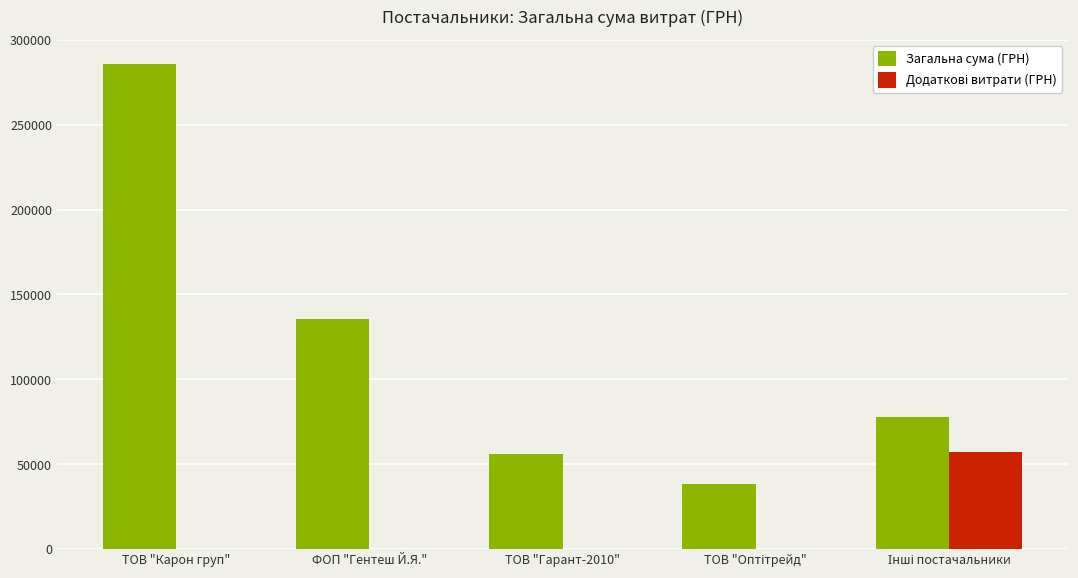

Where is Загальна сума (ГРН) nearest to the value 161999?

ФОП "Гентеш Й.Я."